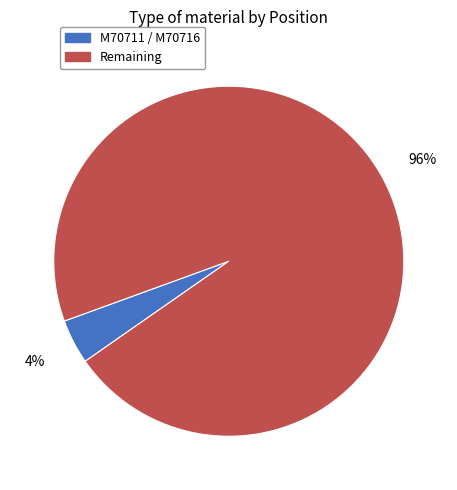

Does any single category account for the majority?

Yes